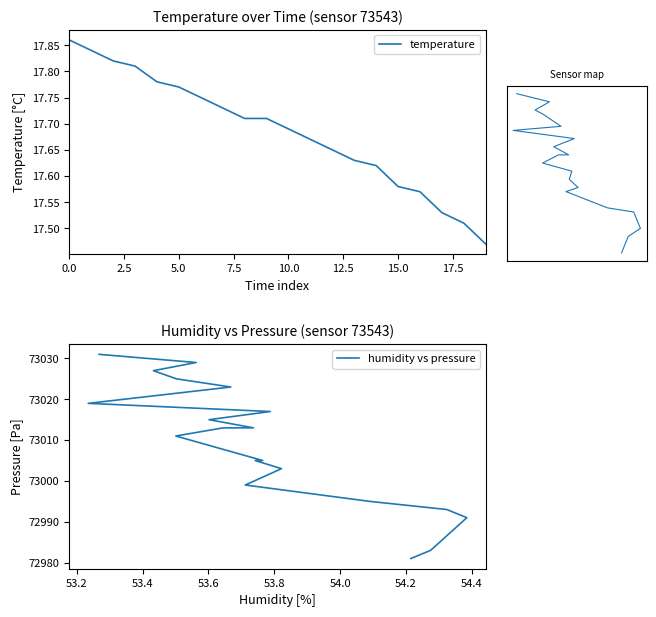

How many distinct data groups are displayed?

3